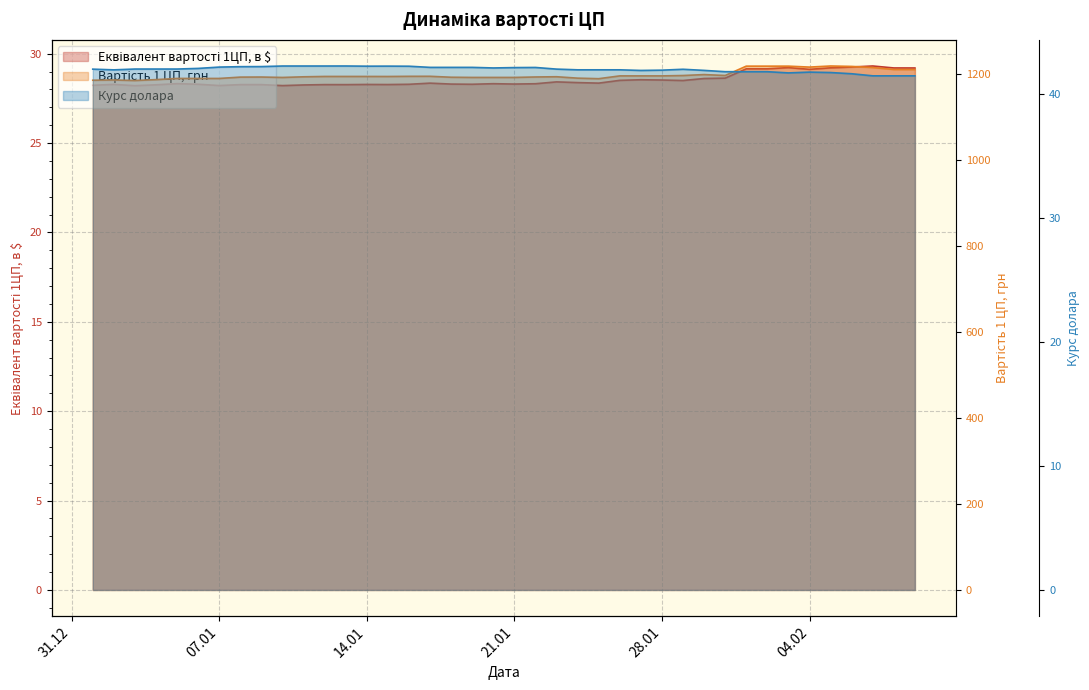

What is the average value of the Вартість 1 ЦП, грн series?

1198.6